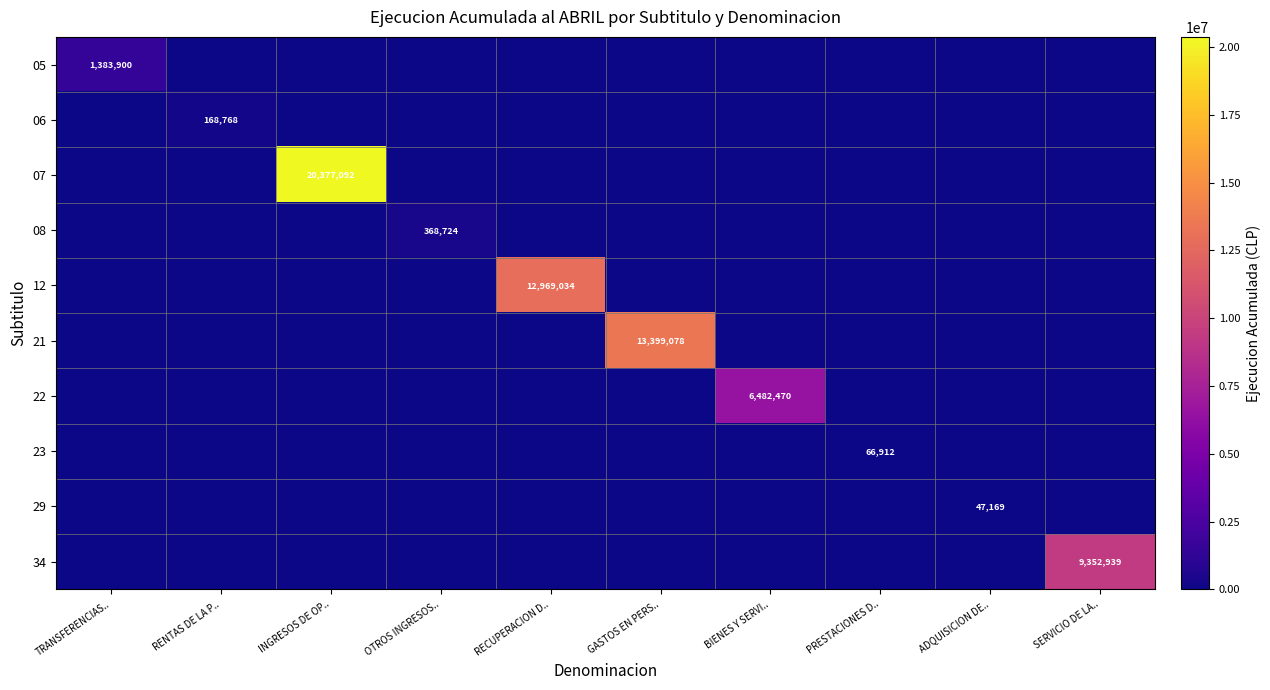

The value of 34 at SERVICIO DE LA.. is 9352939. True or false?

True